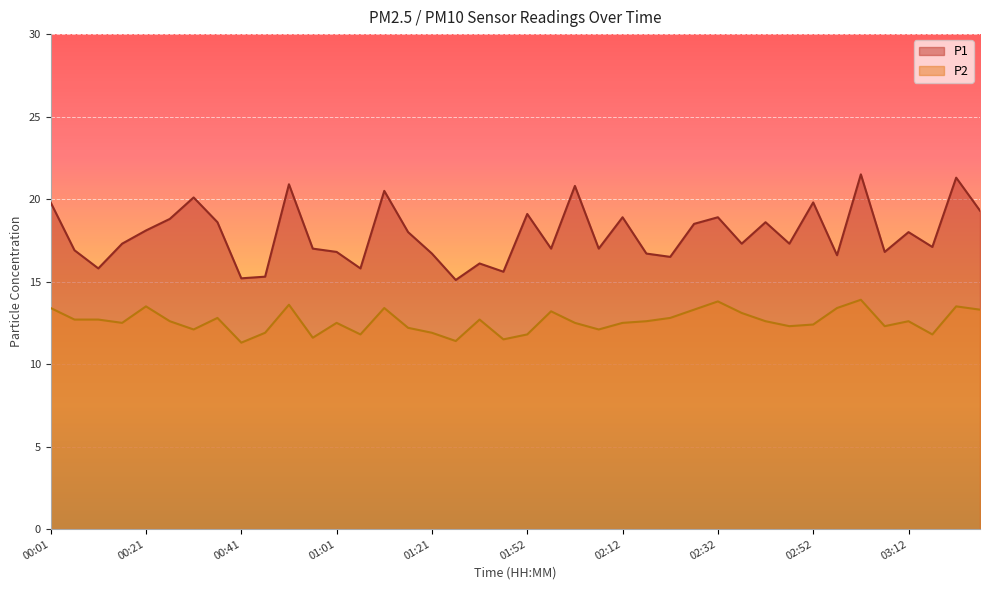

True or false: P1 has more than 1 points higher than both neighbors.

True